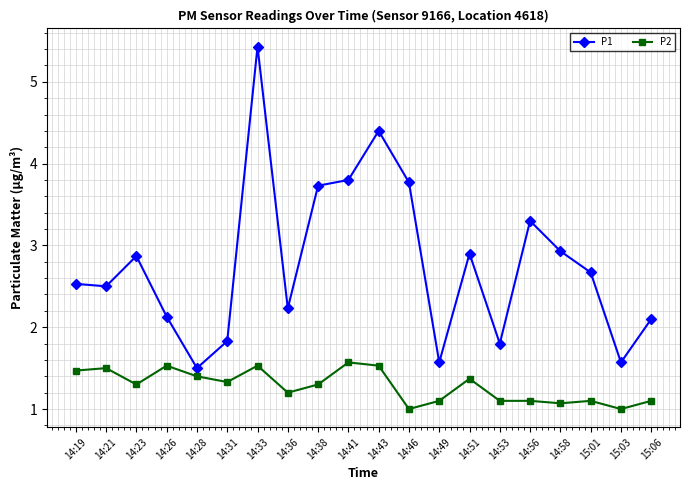

Which category has the lowest value in the P1 series?

14:28